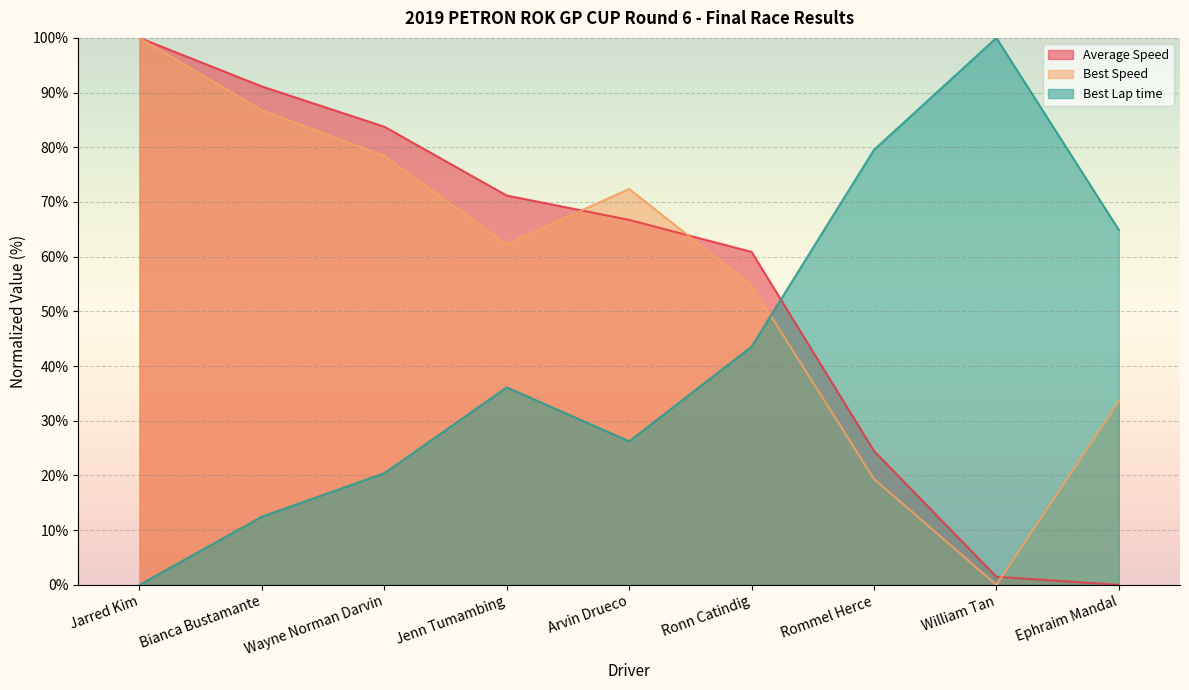

In Best Lap time, how many points are higher than both neighbors (excluding endpoints)?

2